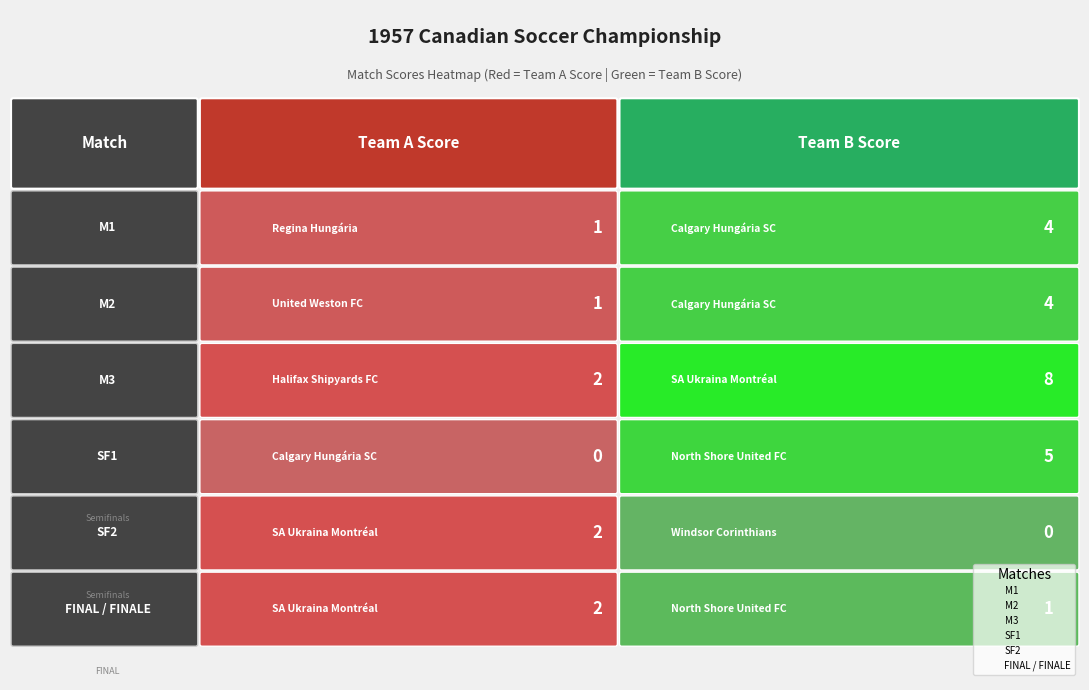

True or false: M2 has a value of 4 at 1.

True